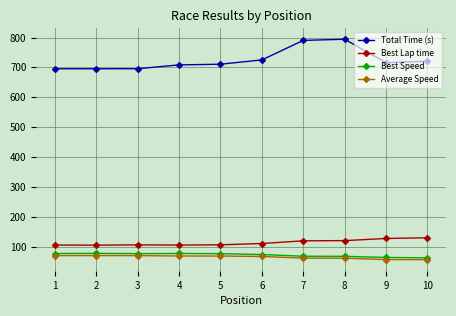

True or false: Average Speed and Total Time (s) intersect in this chart.

False